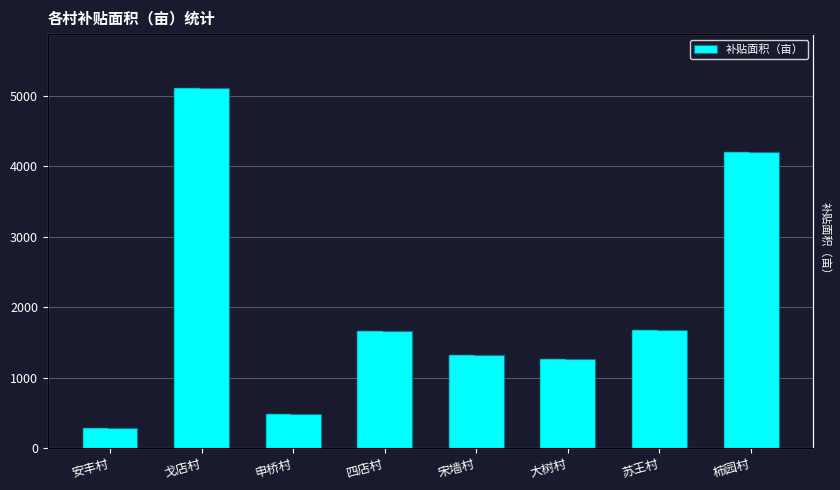

What is the approximate value at 申桥村?

476.9